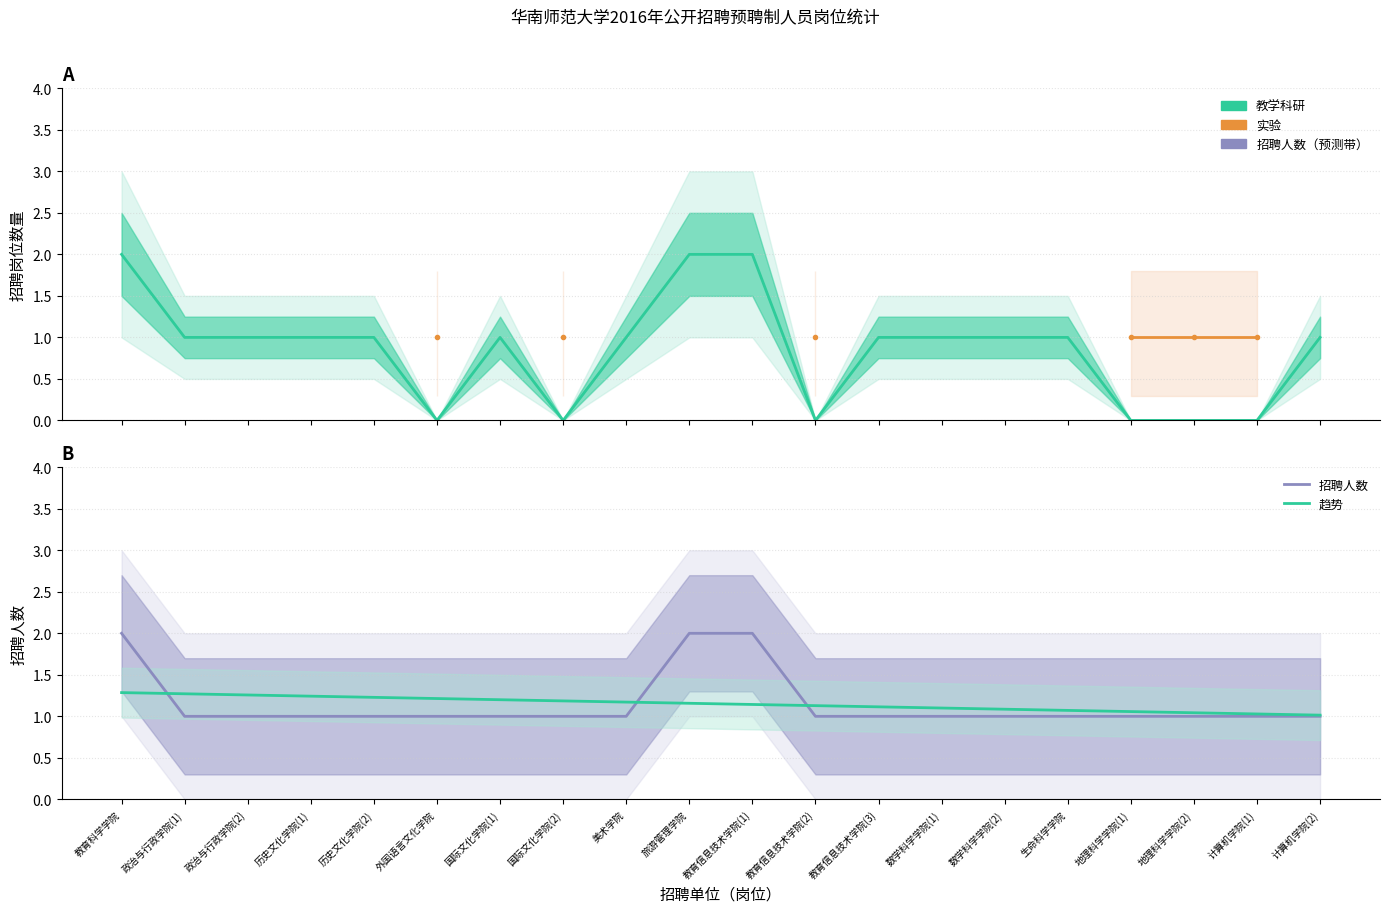

True or false: 招聘人数 and 教学科研 cross at least once.

False